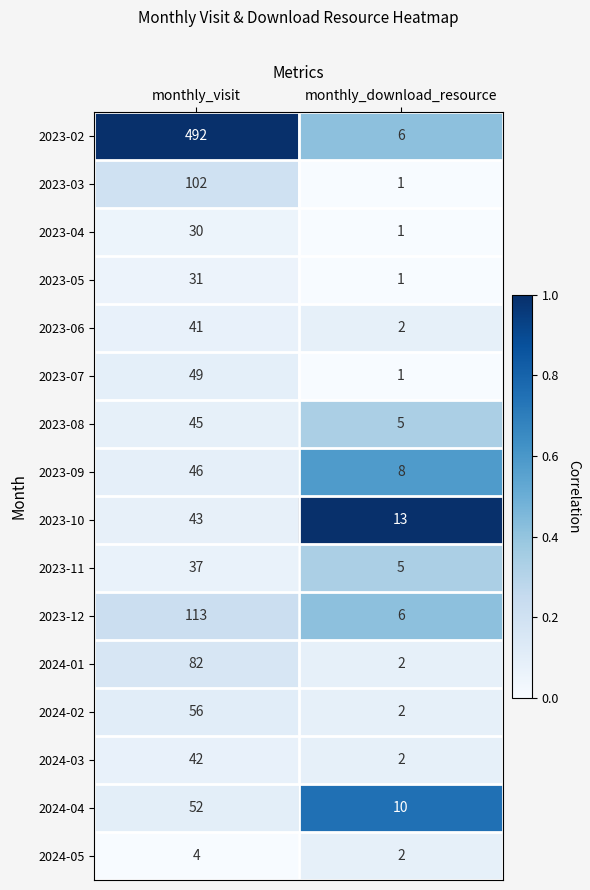

Rank the series by their maximum value, from highest to lowest.

2023-02, 2023-12, 2023-03, 2024-01, 2024-02, 2024-04, 2023-07, 2023-09, 2023-08, 2023-10, 2024-03, 2023-06, 2023-11, 2023-05, 2023-04, 2024-05